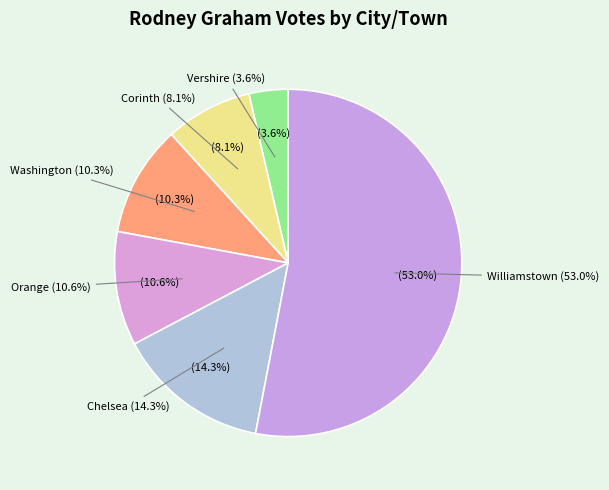

How many slices are in this pie chart?

6